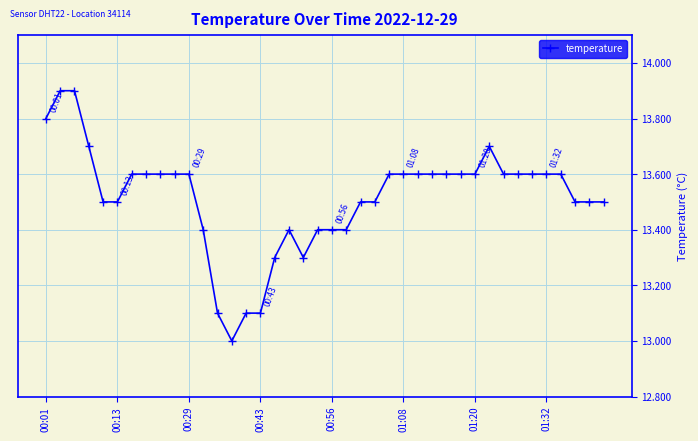

What is the minimum value shown in the chart?

13.0